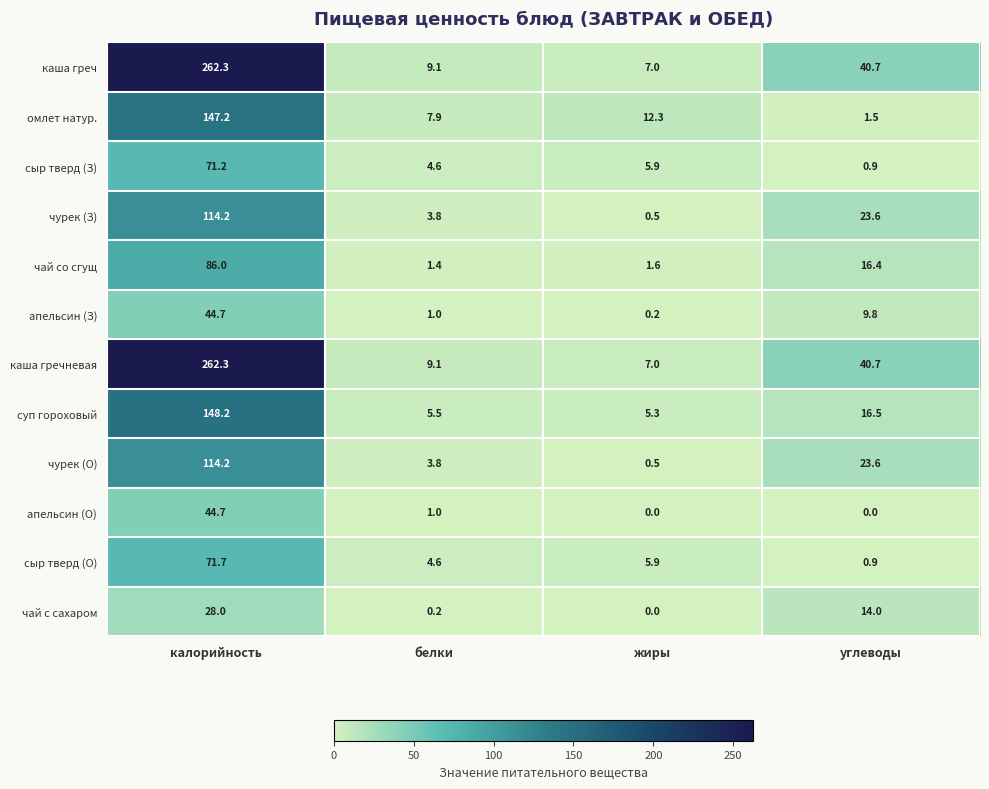

What is the difference between the highest and lowest values at калорийность?

234.3